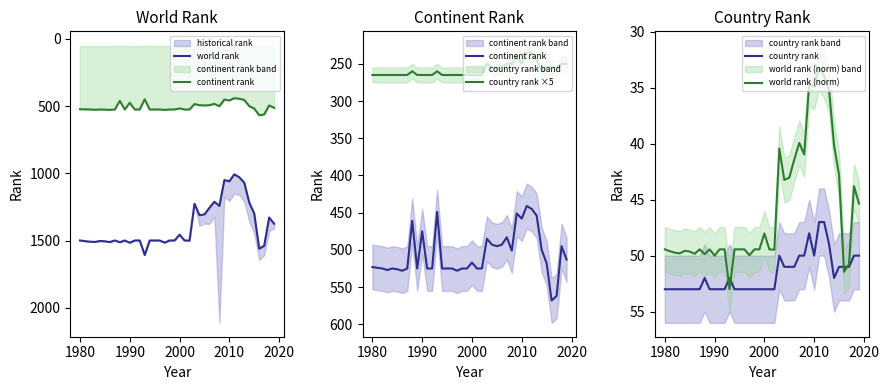

The value of world rank (norm) at 2010 is 34.9. True or false?

True